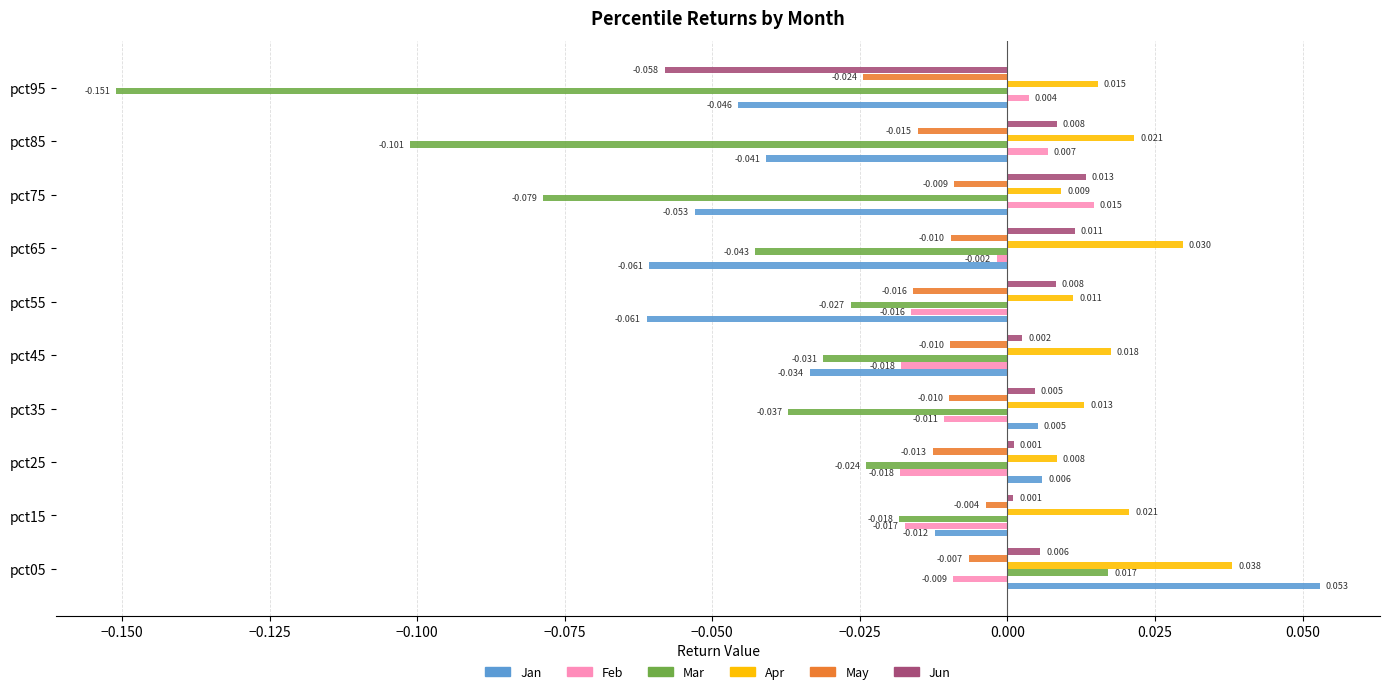

Which series has the largest total across all categories?

Apr